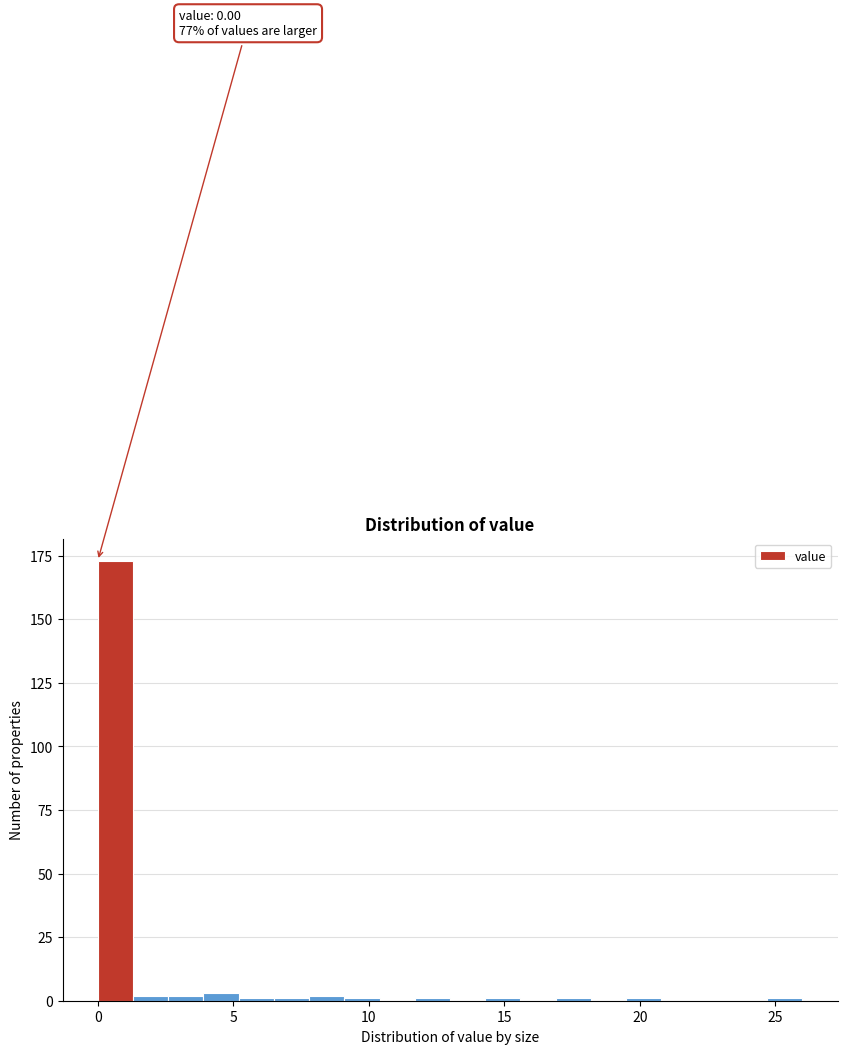

Read against the x-axis, roughly where is the centre of the tallest bar?

0.5